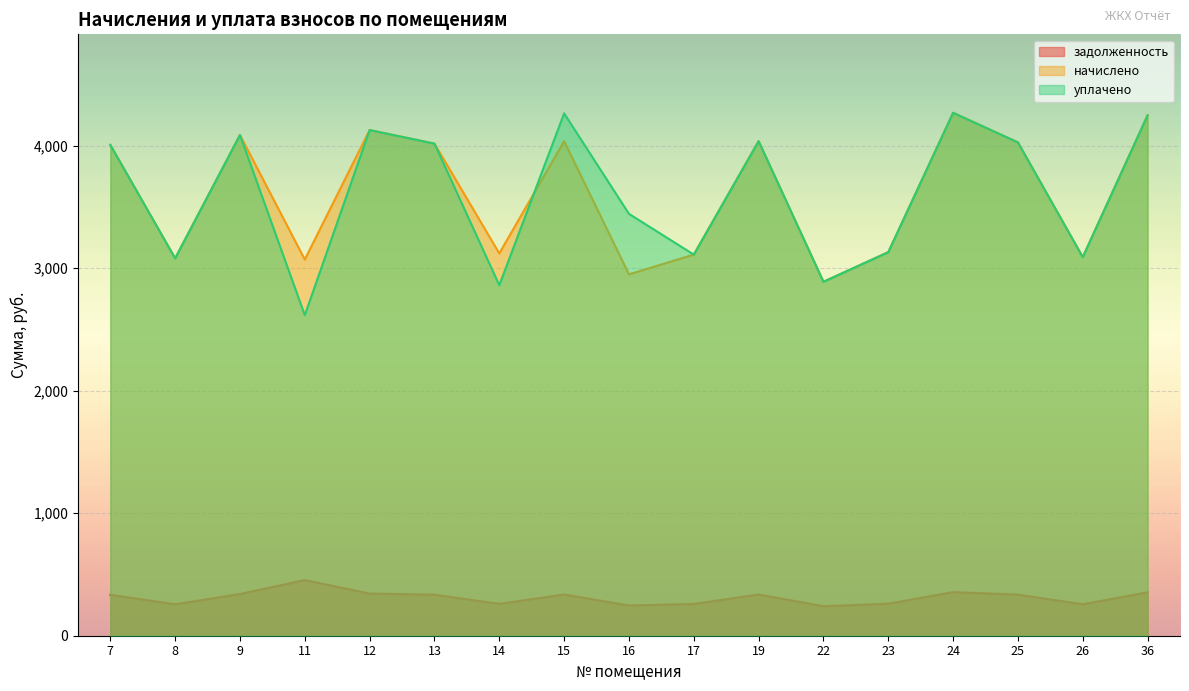

In начислено, how many points are lower than both neighbors (excluding endpoints)?

6